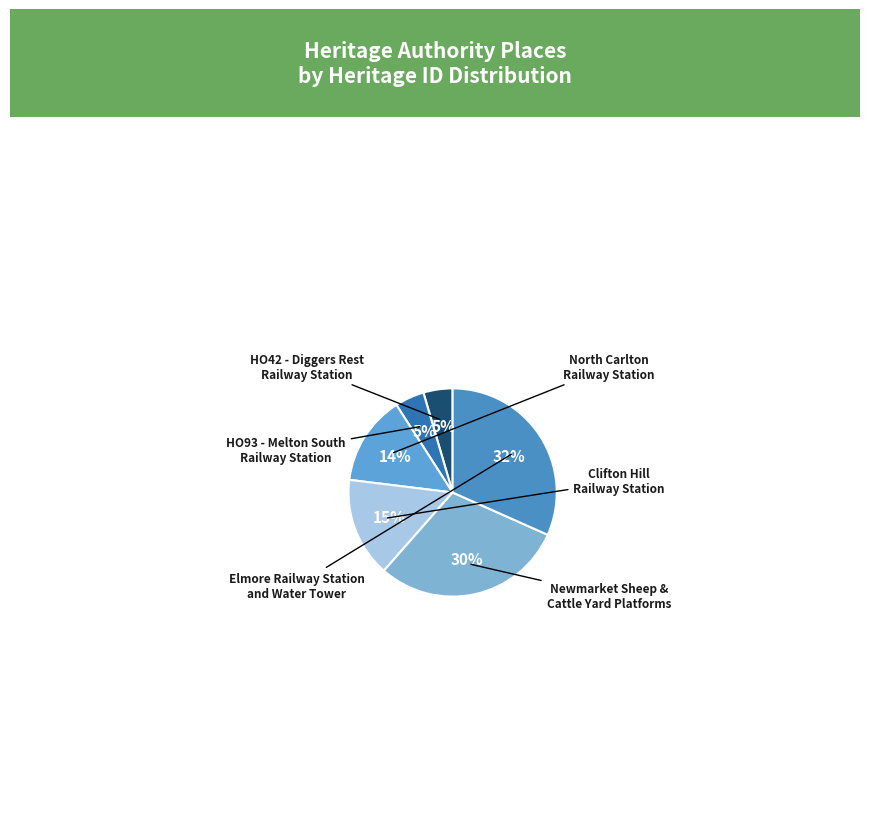

Rank the categories by value from highest to lowest.

Elmore Railway Station and Water Tower, Newmarket Sheep & Cattle Yard Platforms, Clifton Hill Railway Station, North Carlton Railway Station, HO93 - Melton South Railway Station, HO42 - Diggers Rest Railway Station